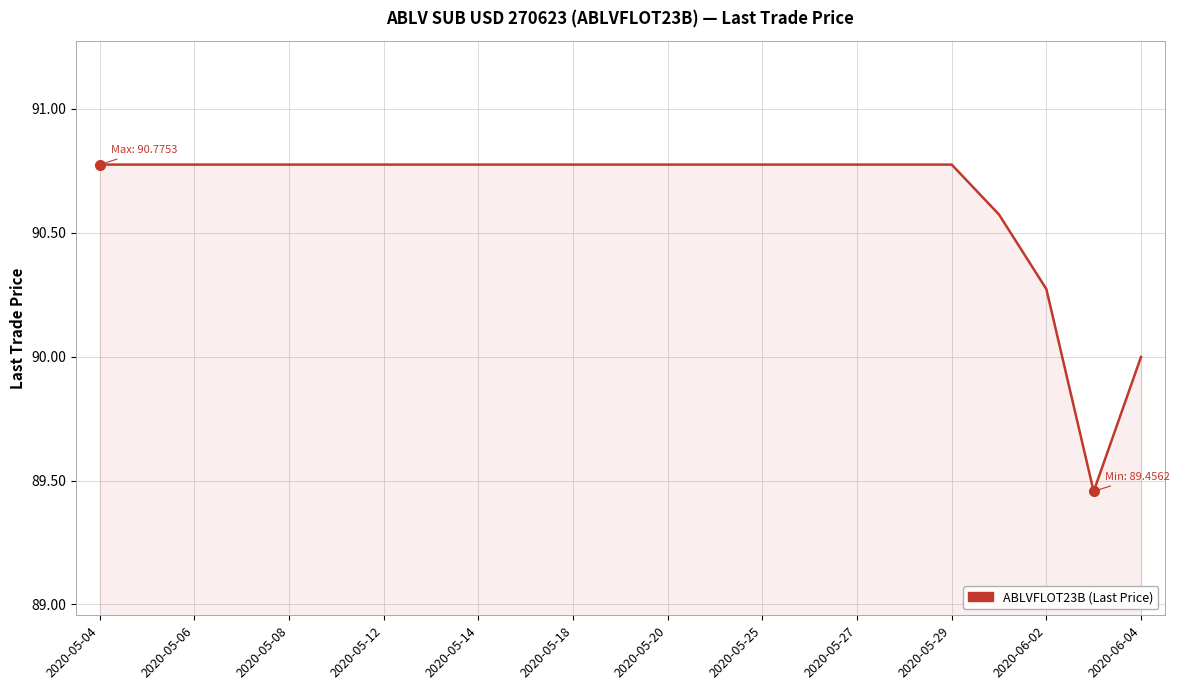

What is the difference between the maximum and minimum values?

1.3